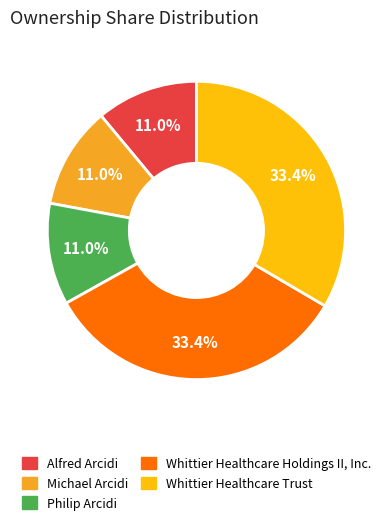

Is Whittier Healthcare Holdings II, Inc. the majority of the pie?

No